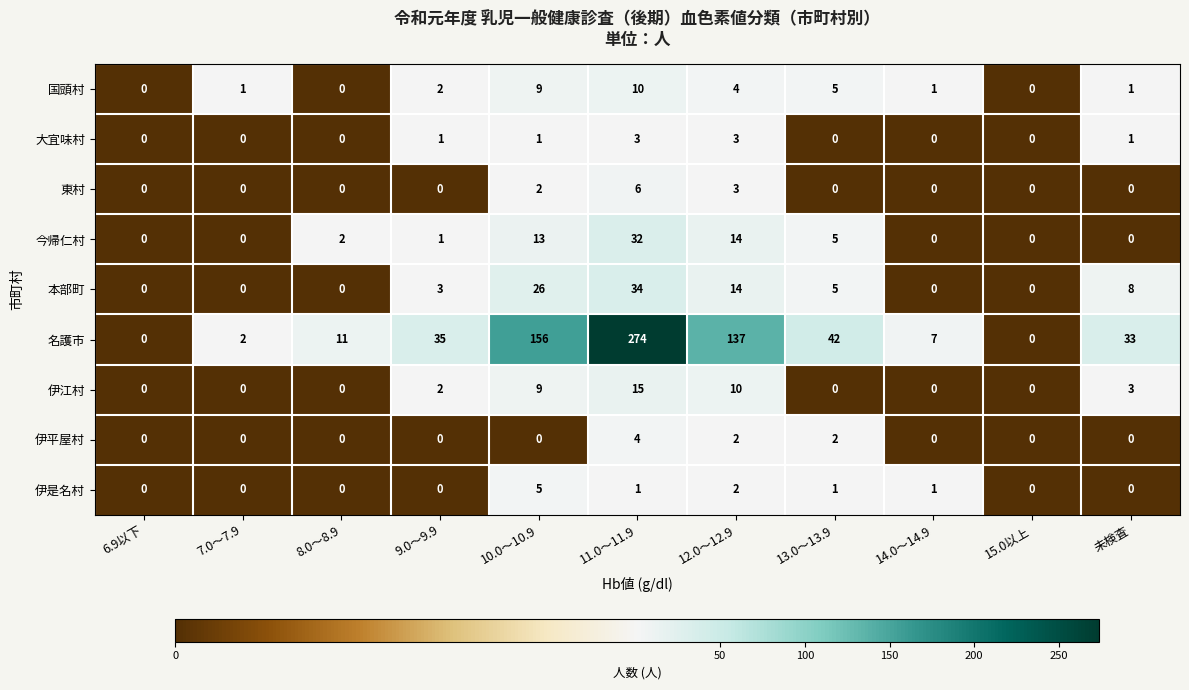

Where is 伊是名村 nearest to the value 2?

12.0～12.9